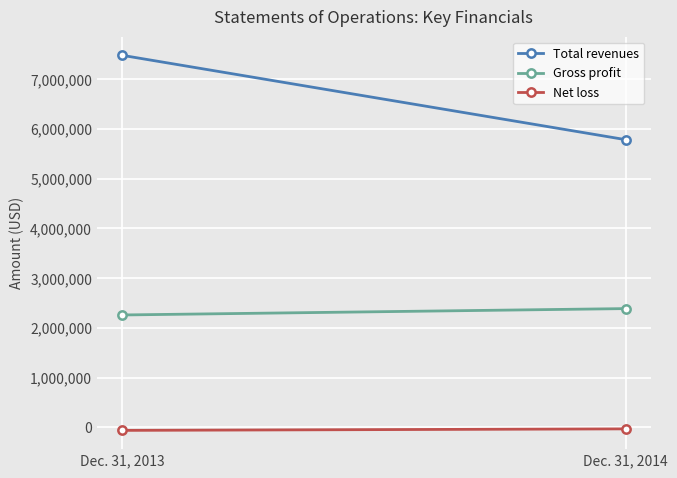

Rank the series by their maximum value, from highest to lowest.

Total revenues, Gross profit, Net loss